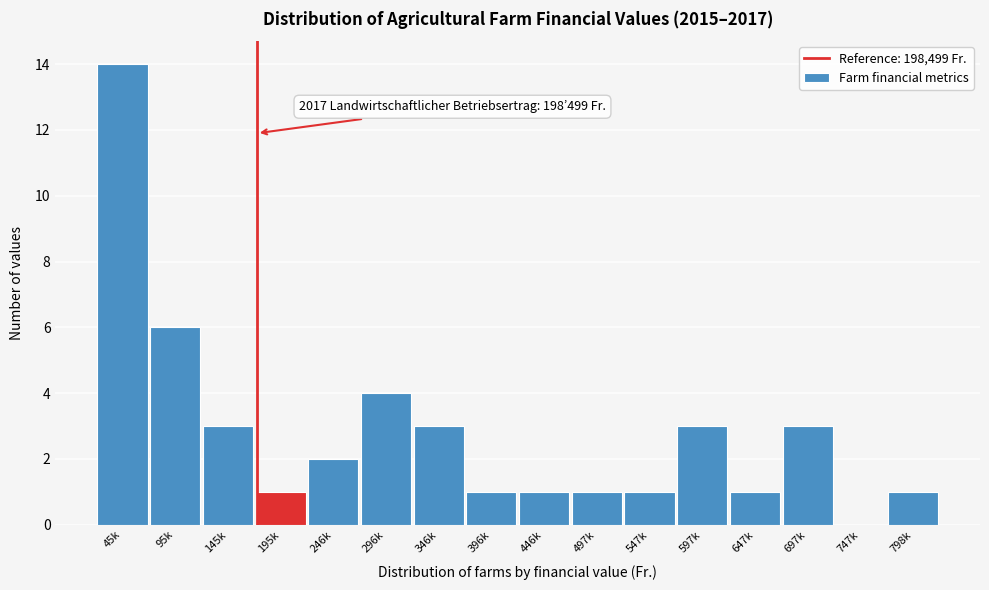

Reading right to left, what are all the values shown in this chart?

798k=1	747k=0	697k=3	647k=1	597k=3	547k=1	497k=1	446k=1	396k=1	346k=3	296k=4	246k=2	195k=1	145k=3	95k=6	45k=14